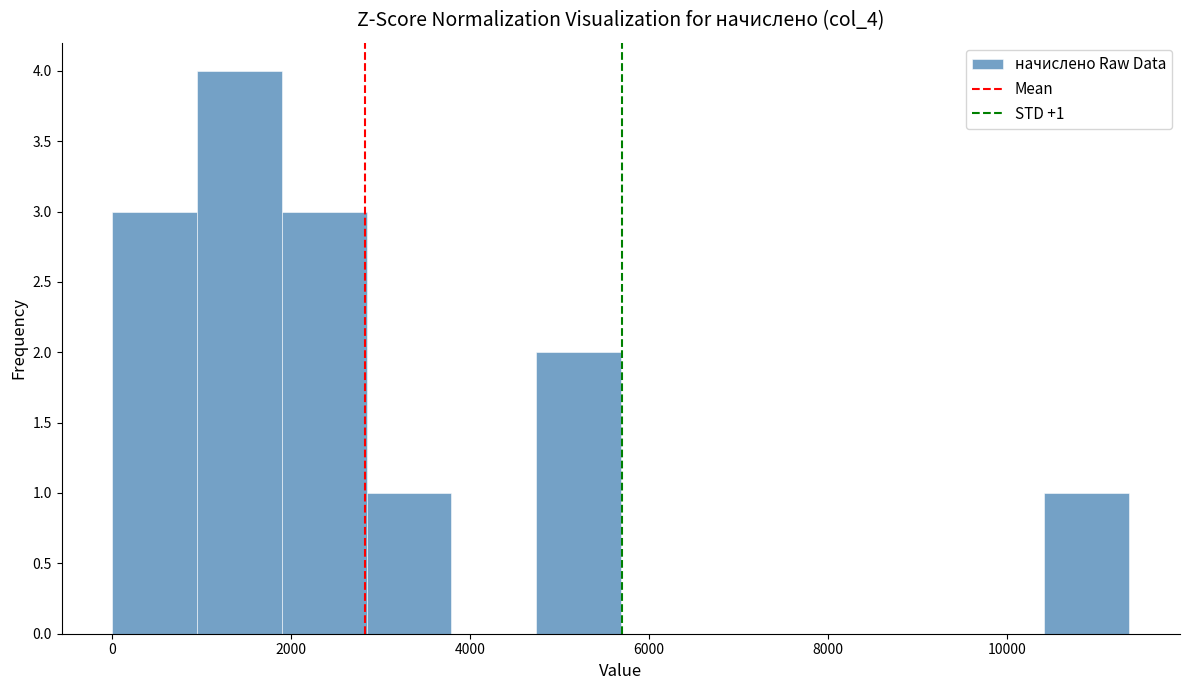

Over which range of the x-axis is the bar tallest?

1000 to 1800